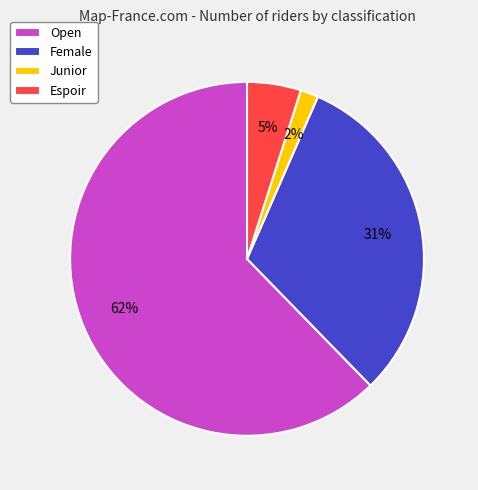

Rank the categories by value from lowest to highest.

Junior, Espoir, Female, Open